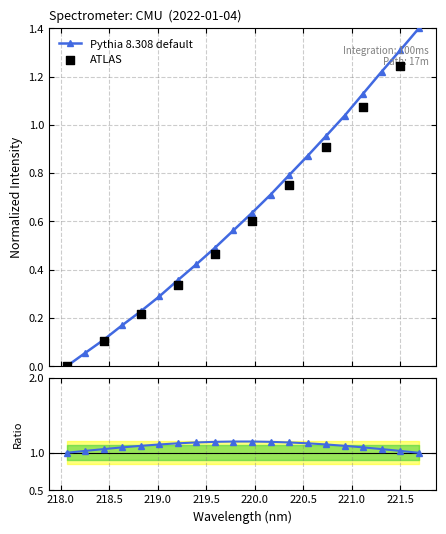

Approximately how many times larger is the value at 219.9712 compared to 221.1174?

0.6